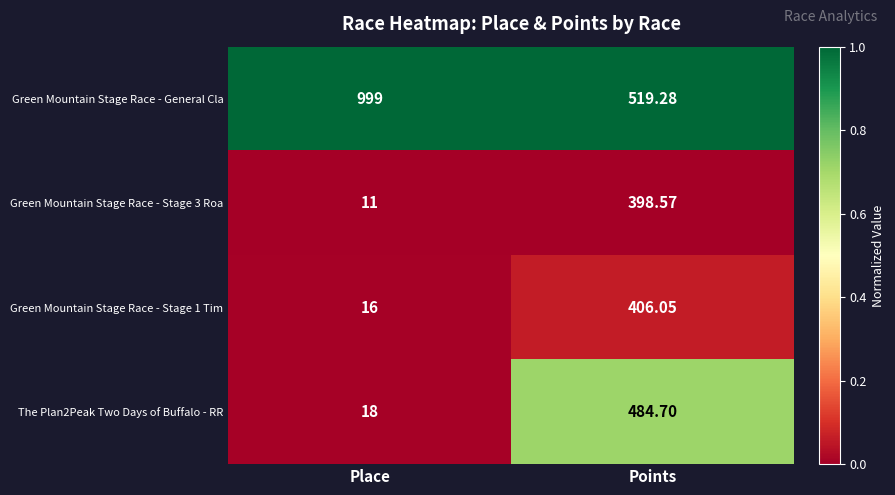

Which series changed the most between Place and Points?

Green Mountain Stage Race - General Cla